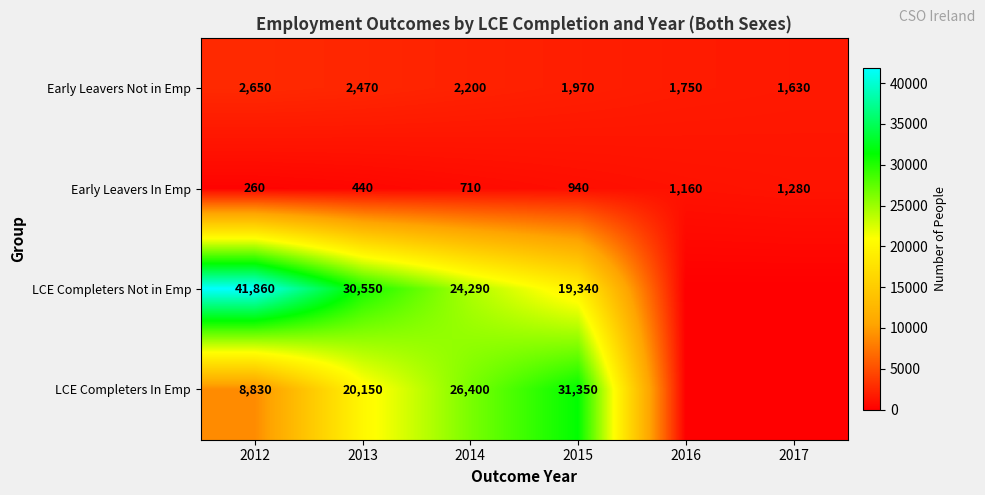

The Early Leavers Not in Emp series shows 2358 at 2017. True or false?

False